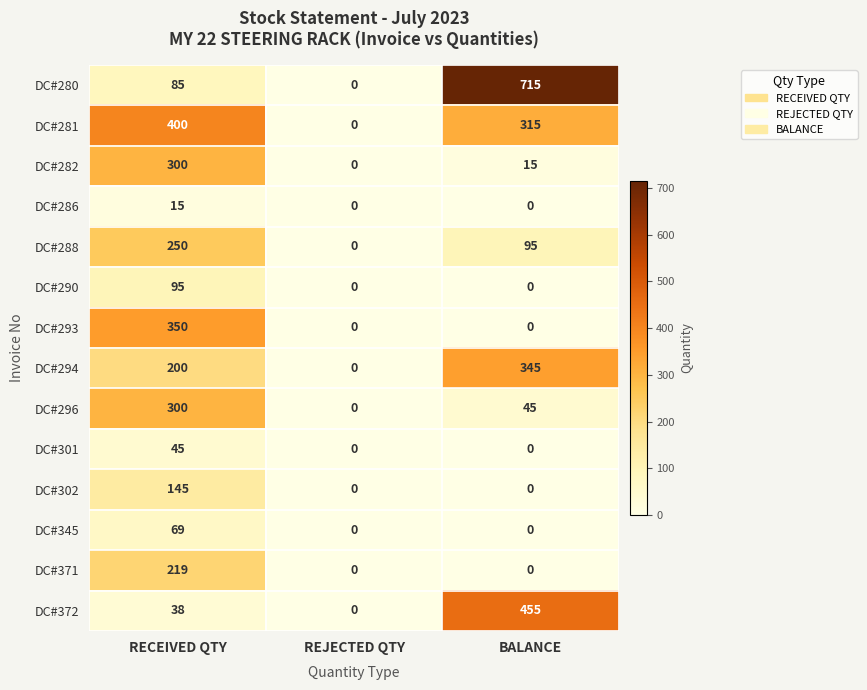

True or false: DC#290 has a value of 54 at REJECTED QTY.

False